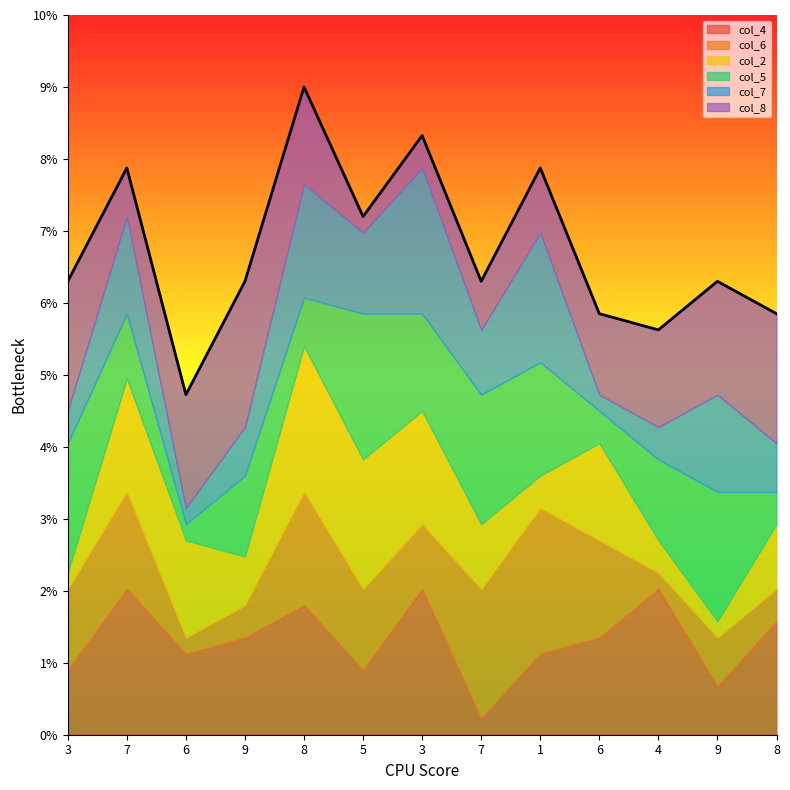

Count the col_5 values in the range 3 to 8.

9